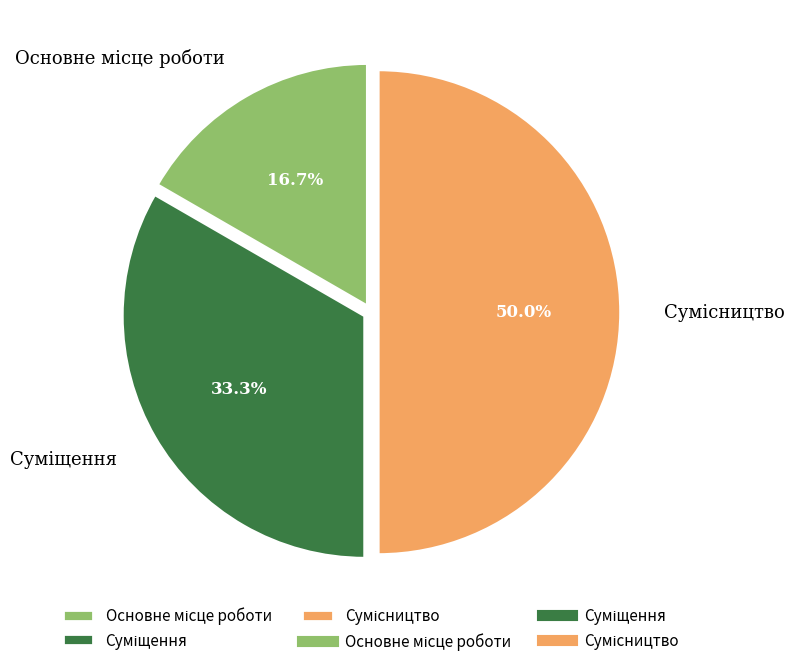

What is the change in value from Основне місце роботи to Сумісництво?

+2